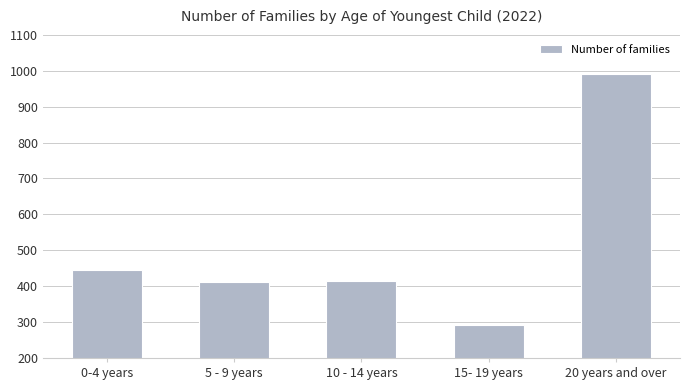

Count the number of data series in this chart.

1